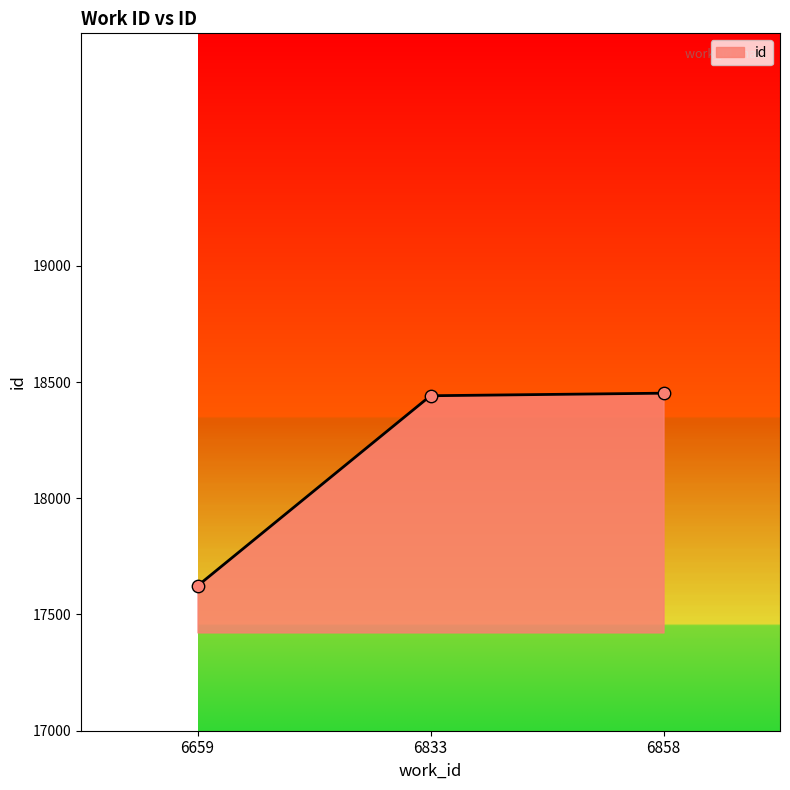

What is the change in value from 6659 to 6833?

+818